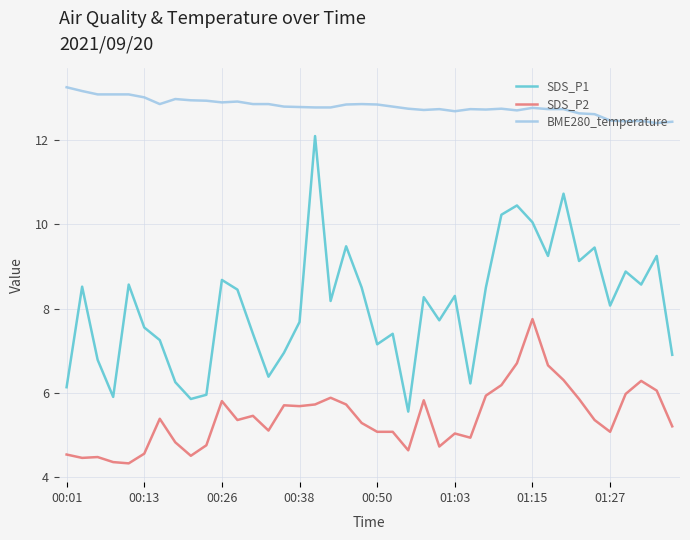

List the series in order of their overall mean, lowest first.

SDS_P2, SDS_P1, BME280_temperature